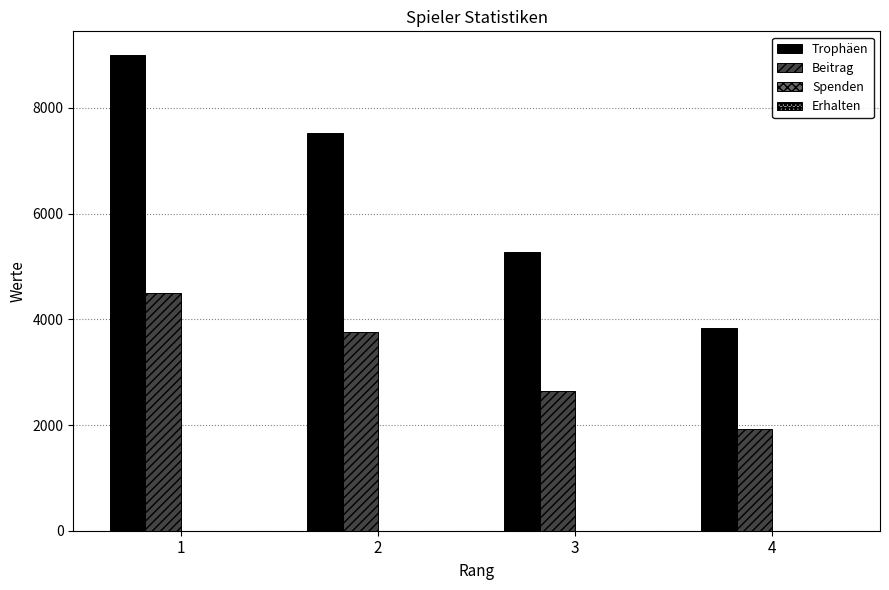

What is the difference between the highest and lowest values at 1?

4500